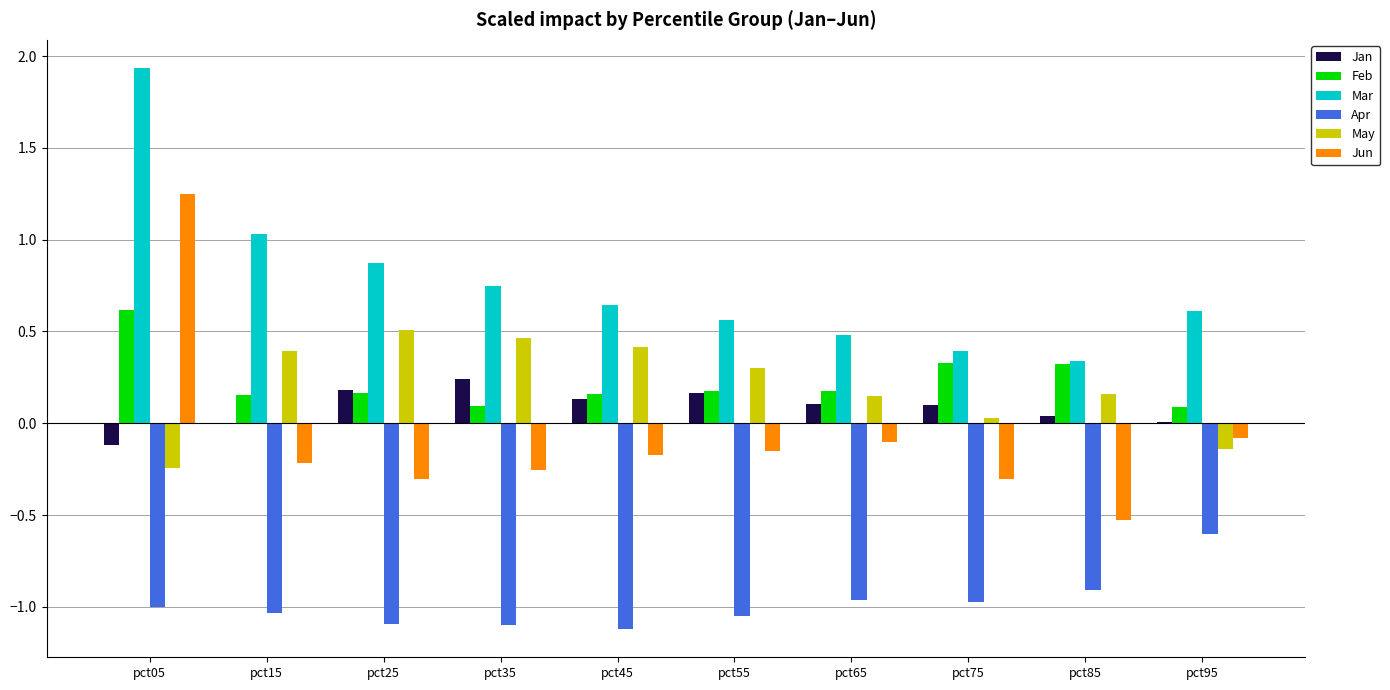

Is the value of Feb at pct55 greater than the value of Mar at pct25?

No